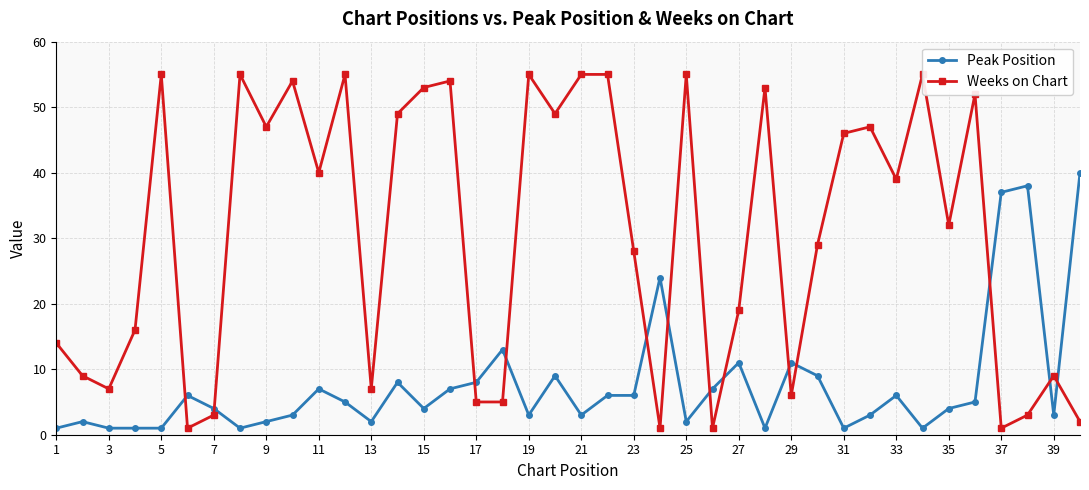

True or false: Peak Position and Weeks on Chart intersect in this chart.

True